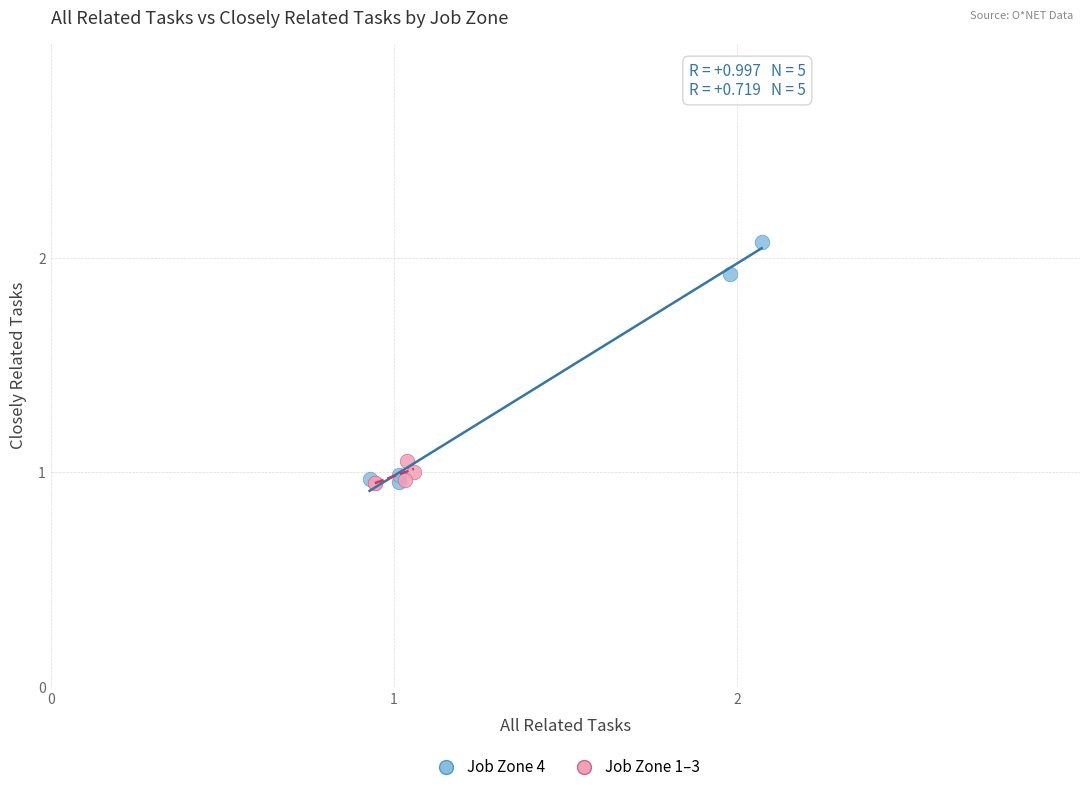

Which series has the largest Y range (max minus min)?

Job Zone 4